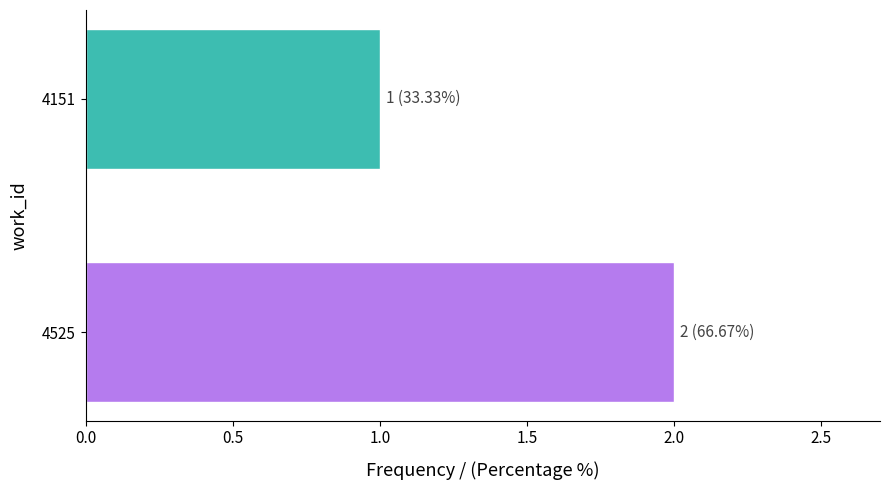

How many series are shown in this chart?

1